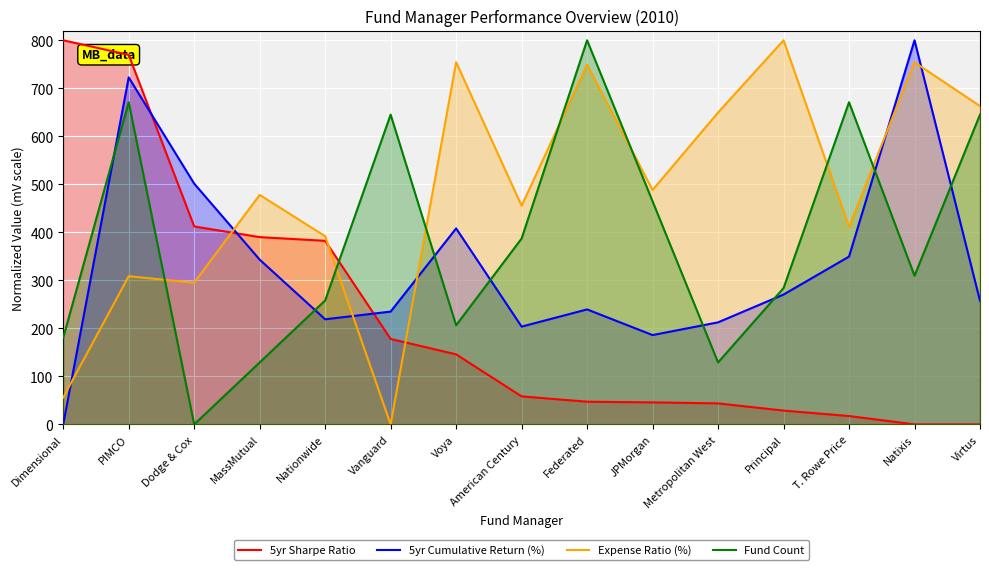

True or false: 5yr Sharpe Ratio has a value of 76.7 at Federated.

False